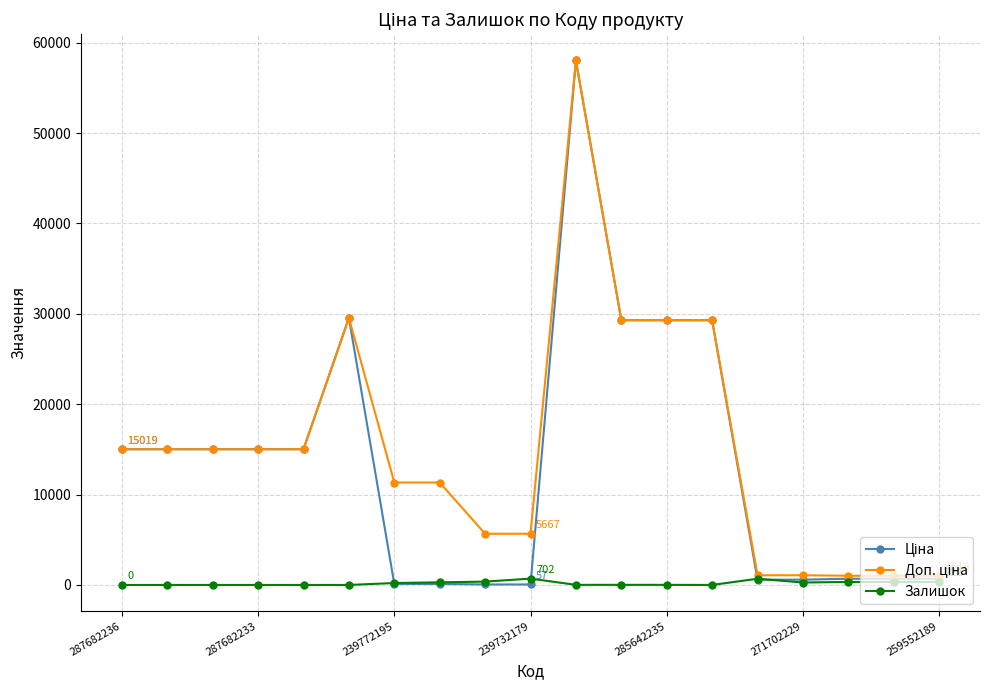

At how many categories does at least one series exceed 7761?

12